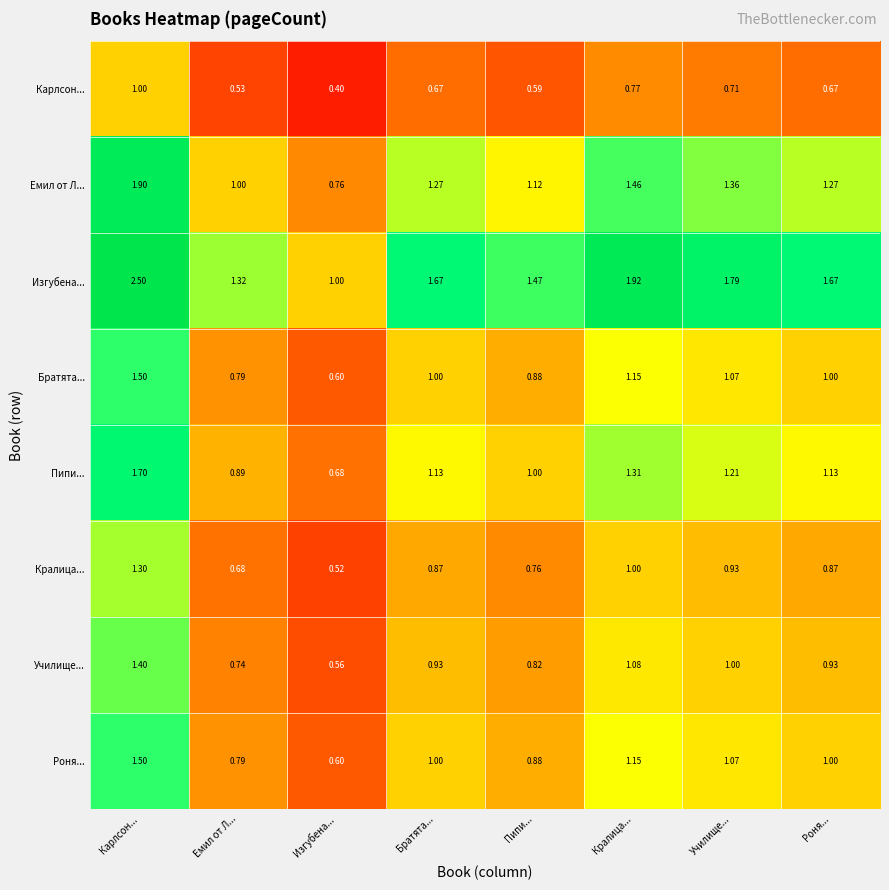

At which label is Пипи... closest to 1?

Пипи...